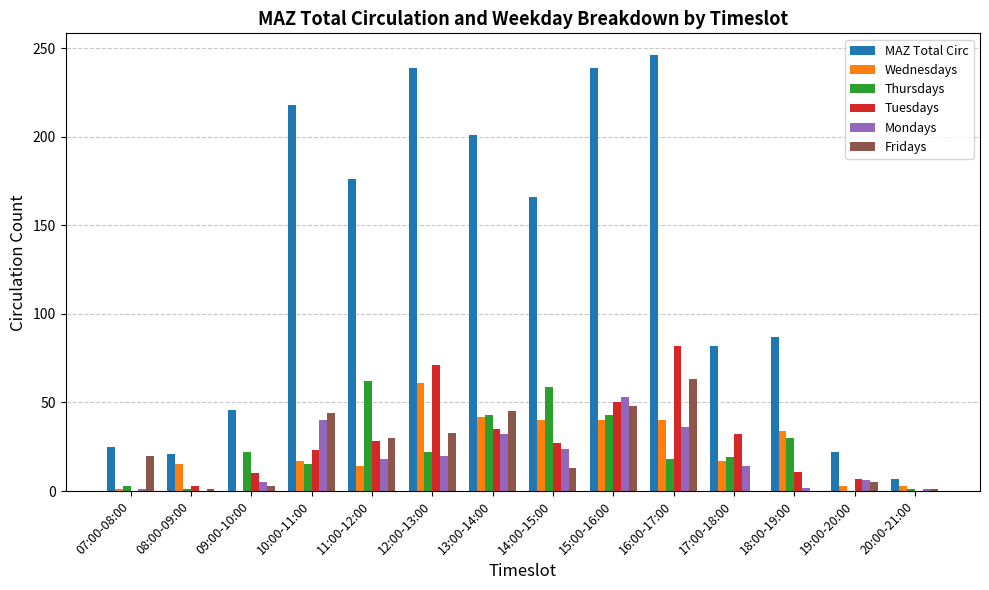

True or false: Thursdays has a value of 3 at 07:00-08:00.

True